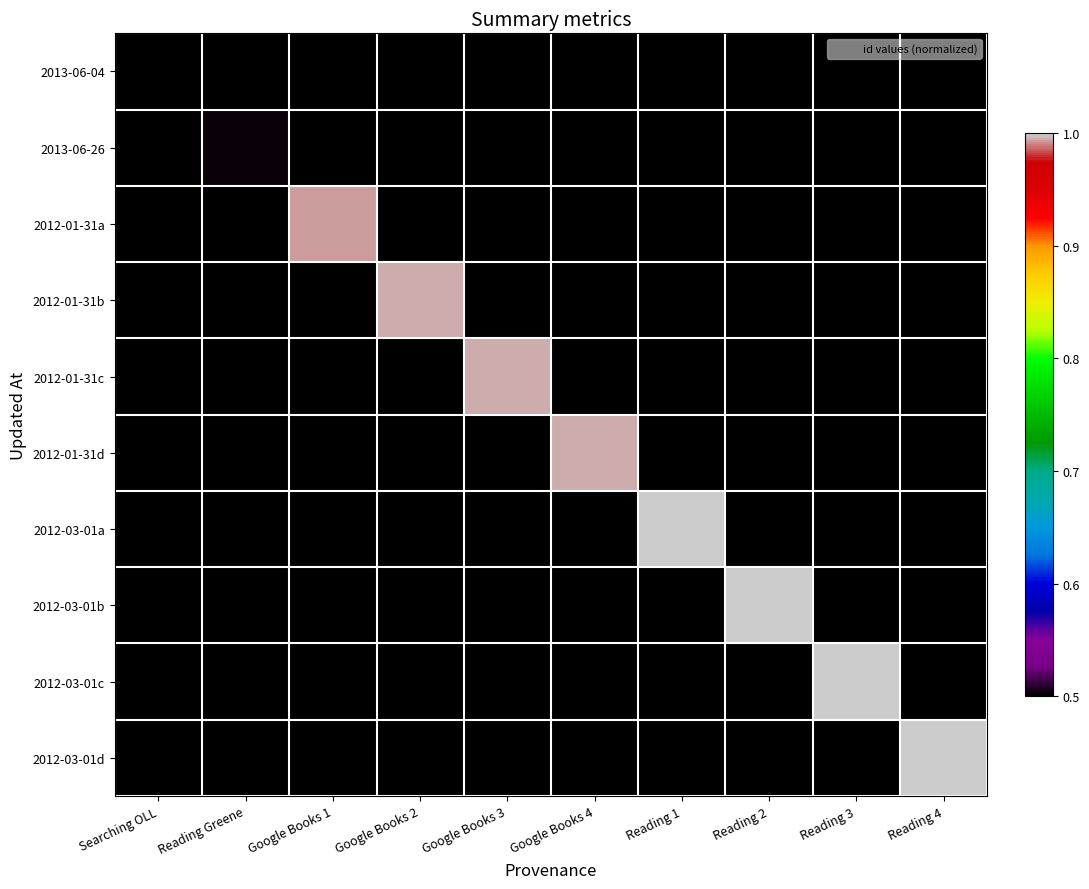

Reading left to right, list all the values displayed in this chart.

2013-06-04: Searching OLL=0.5	Reading Greene=0.5	Google Books 1=0.5	Google Books 2=0.5	Google Books 3=0.5	Google Books 4=0.5	Reading 1=0.5	Reading 2=0.5	Reading 3=0.5	Reading 4=0.5
2013-06-26: Searching OLL=0.5	Reading Greene=0.5	Google Books 1=0.5	Google Books 2=0.5	Google Books 3=0.5	Google Books 4=0.5	Reading 1=0.5	Reading 2=0.5	Reading 3=0.5	Reading 4=0.5
2012-01-31a: Searching OLL=0.5	Reading Greene=0.5	Google Books 1=1.0	Google Books 2=0.5	Google Books 3=0.5	Google Books 4=0.5	Reading 1=0.5	Reading 2=0.5	Reading 3=0.5	Reading 4=0.5
2012-01-31b: Searching OLL=0.5	Reading Greene=0.5	Google Books 1=0.5	Google Books 2=1.0	Google Books 3=0.5	Google Books 4=0.5	Reading 1=0.5	Reading 2=0.5	Reading 3=0.5	Reading 4=0.5
2012-01-31c: Searching OLL=0.5	Reading Greene=0.5	Google Books 1=0.5	Google Books 2=0.5	Google Books 3=1.0	Google Books 4=0.5	Reading 1=0.5	Reading 2=0.5	Reading 3=0.5	Reading 4=0.5
2012-01-31d: Searching OLL=0.5	Reading Greene=0.5	Google Books 1=0.5	Google Books 2=0.5	Google Books 3=0.5	Google Books 4=1.0	Reading 1=0.5	Reading 2=0.5	Reading 3=0.5	Reading 4=0.5
2012-03-01a: Searching OLL=0.5	Reading Greene=0.5	Google Books 1=0.5	Google Books 2=0.5	Google Books 3=0.5	Google Books 4=0.5	Reading 1=1.0	Reading 2=0.5	Reading 3=0.5	Reading 4=0.5
2012-03-01b: Searching OLL=0.5	Reading Greene=0.5	Google Books 1=0.5	Google Books 2=0.5	Google Books 3=0.5	Google Books 4=0.5	Reading 1=0.5	Reading 2=1.0	Reading 3=0.5	Reading 4=0.5
2012-03-01c: Searching OLL=0.5	Reading Greene=0.5	Google Books 1=0.5	Google Books 2=0.5	Google Books 3=0.5	Google Books 4=0.5	Reading 1=0.5	Reading 2=0.5	Reading 3=1.0	Reading 4=0.5
2012-03-01d: Searching OLL=0.5	Reading Greene=0.5	Google Books 1=0.5	Google Books 2=0.5	Google Books 3=0.5	Google Books 4=0.5	Reading 1=0.5	Reading 2=0.5	Reading 3=0.5	Reading 4=1.0